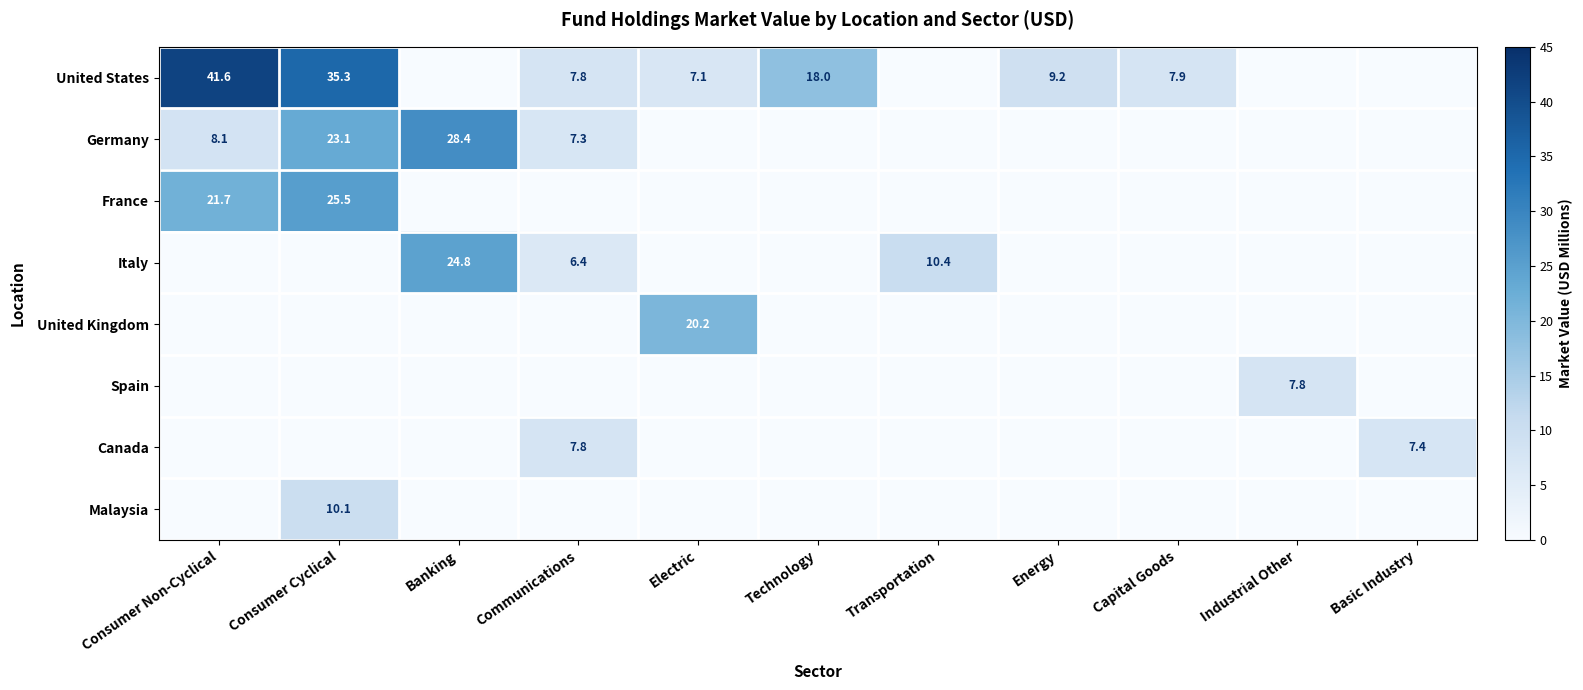

True or false: France has a value of -16.3 at Industrial Other.

False